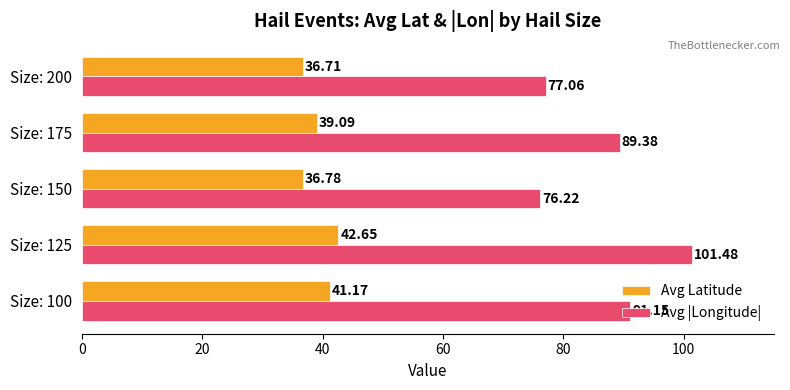

Rank the series by their maximum value, from highest to lowest.

Avg |Longitude|, Avg Latitude